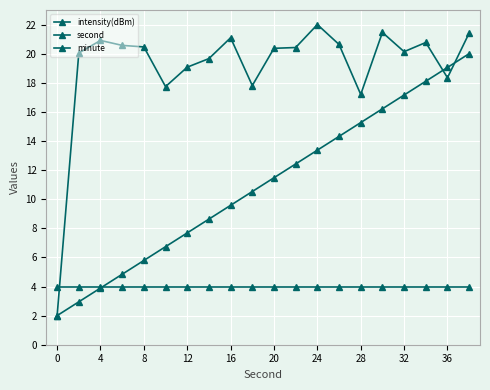

How many lines are shown in the chart?

3